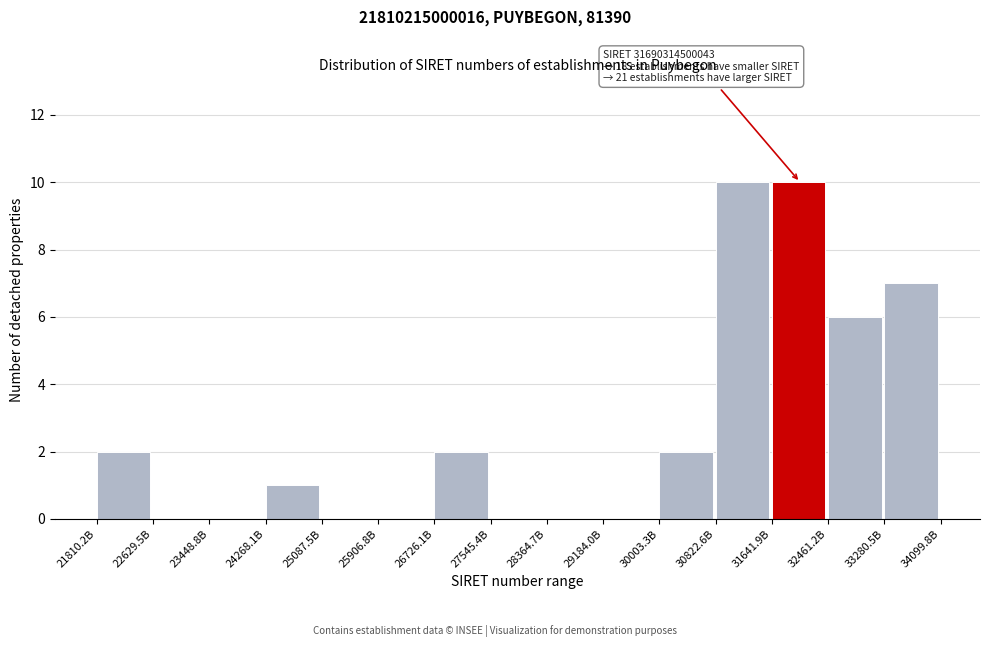

Reading right to left, list all the values displayed in this chart.

33280.5B=7	32461.2B=6	31641.9B=10	30822.6B=10	30003.3B=2	29184.0B=0	28364.7B=0	27545.4B=0	26726.1B=2	25906.8B=0	25087.5B=0	24268.1B=1	23448.8B=0	22629.5B=0	21810.2B=2